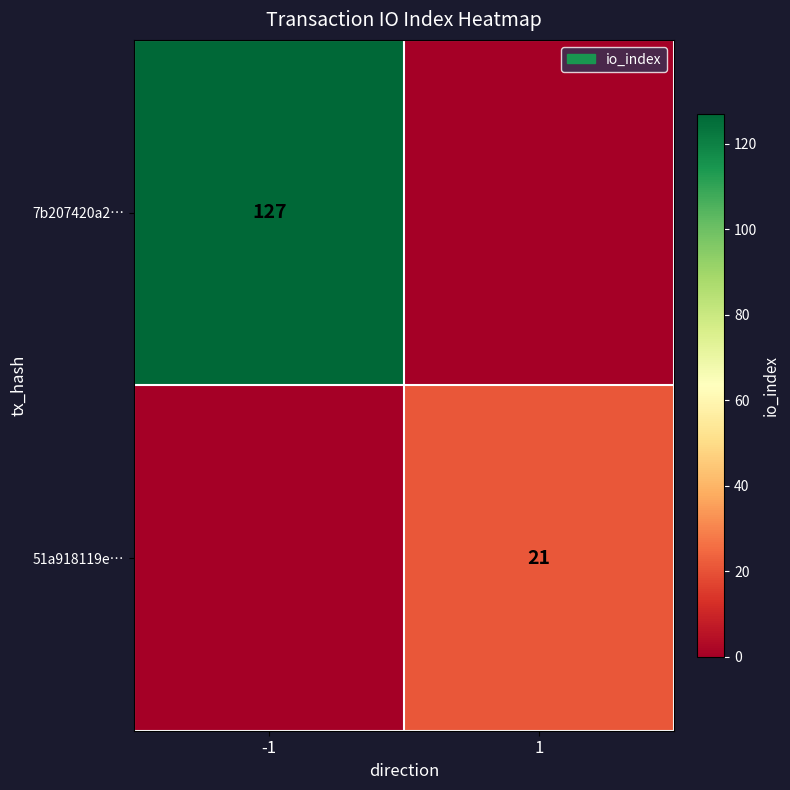

True or false: 51a918119e… has a value of 38 at 1.

False